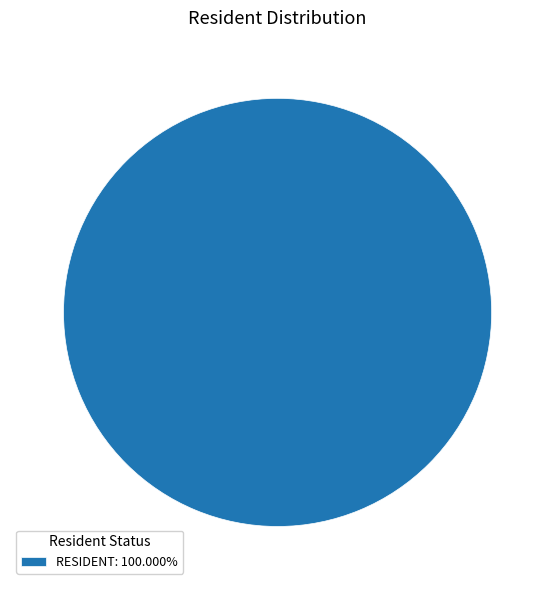

Is there a majority slice in this chart?

Yes